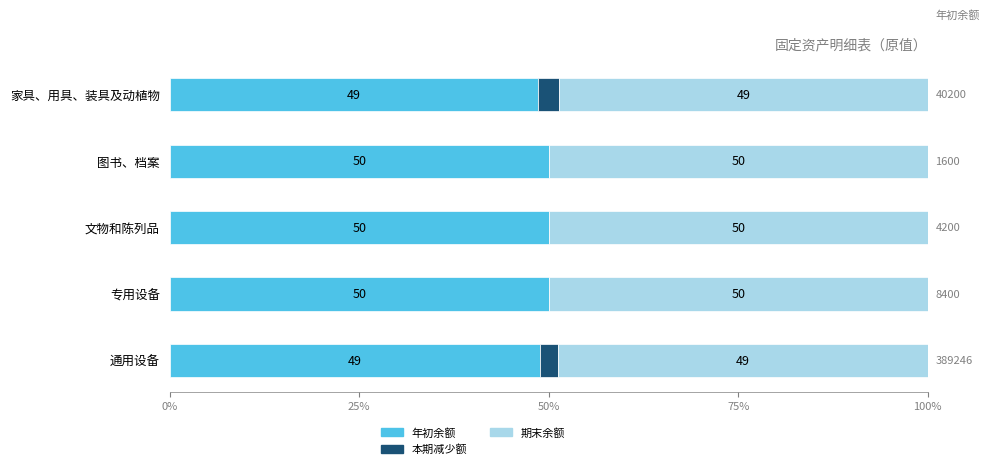

What is the highest value of the 年初余额 series?

50.0